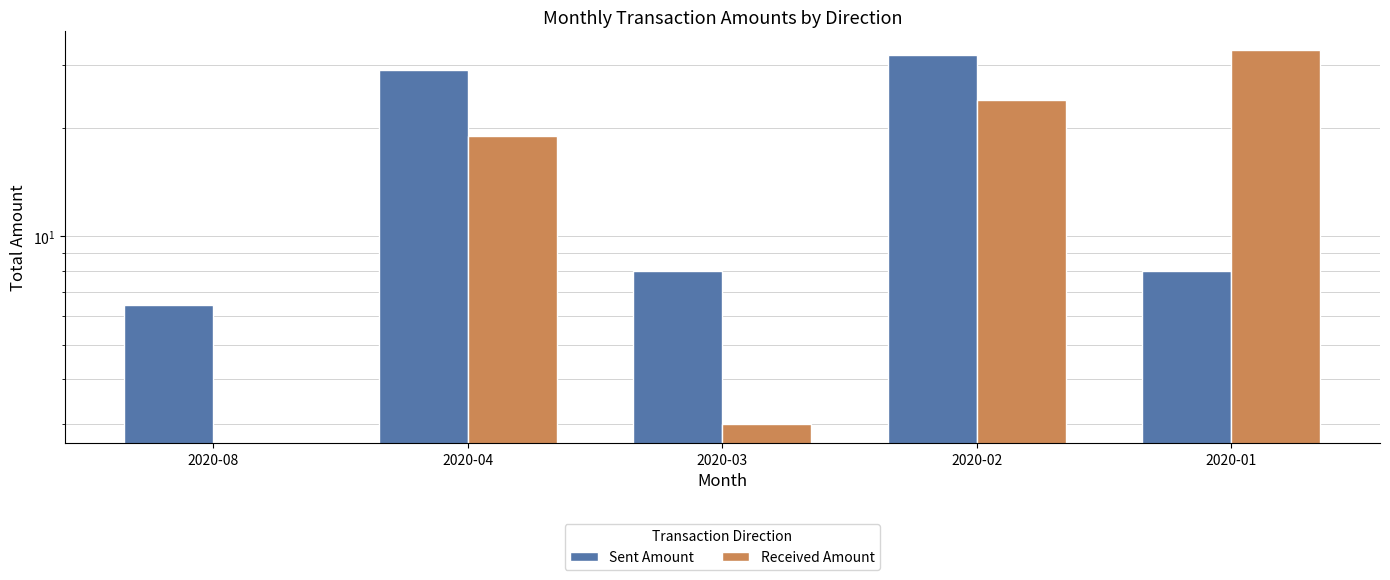

How many bars are there in each group?

2